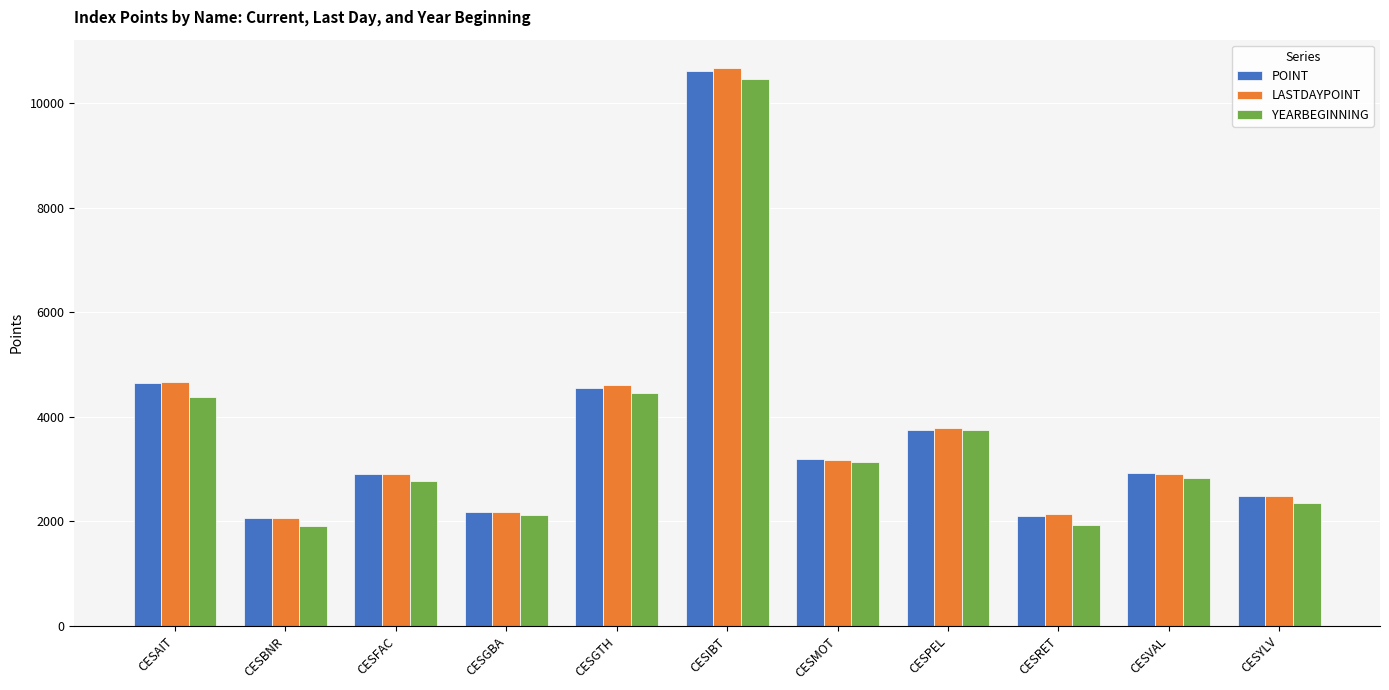

What is the minimum value for LASTDAYPOINT?

2068.6